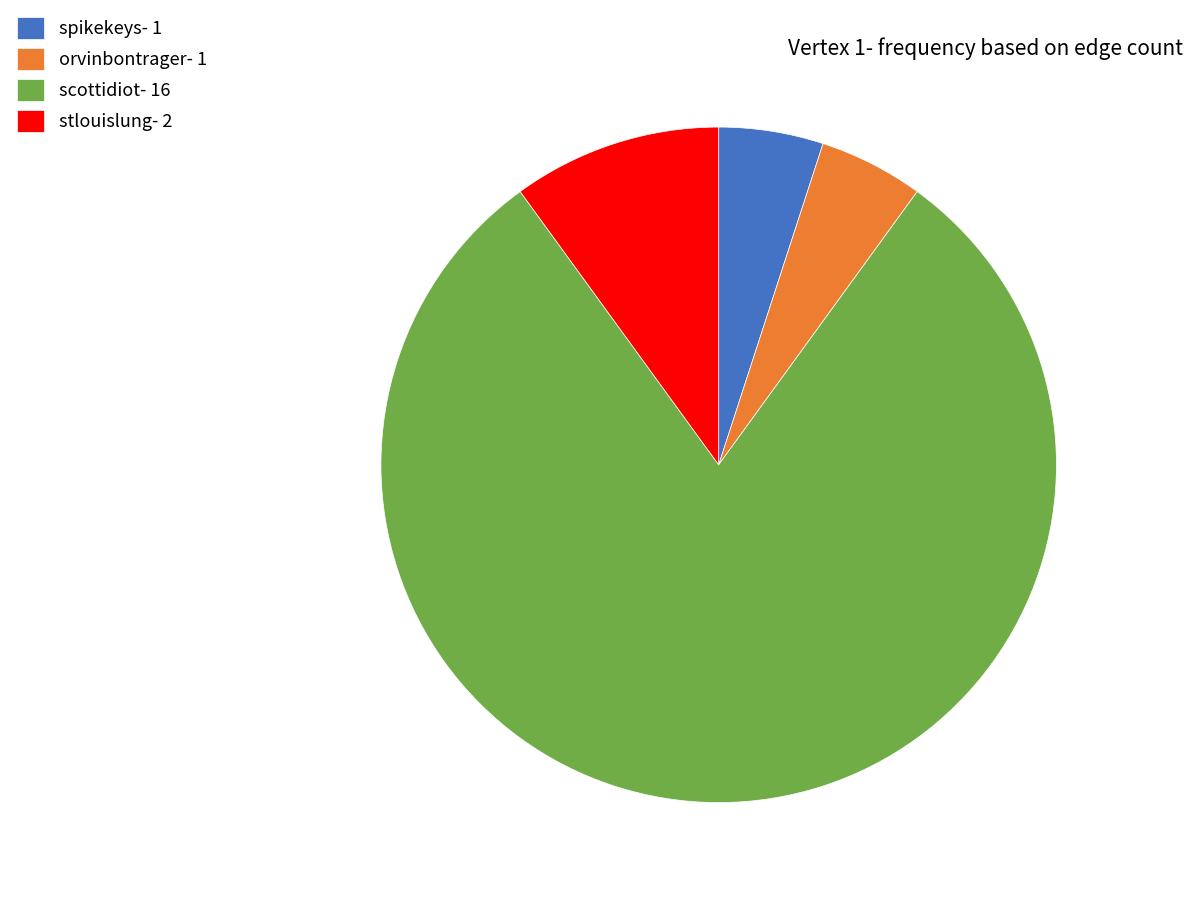

Is the sum of scottidiot and spikekeys greater than half?

Yes